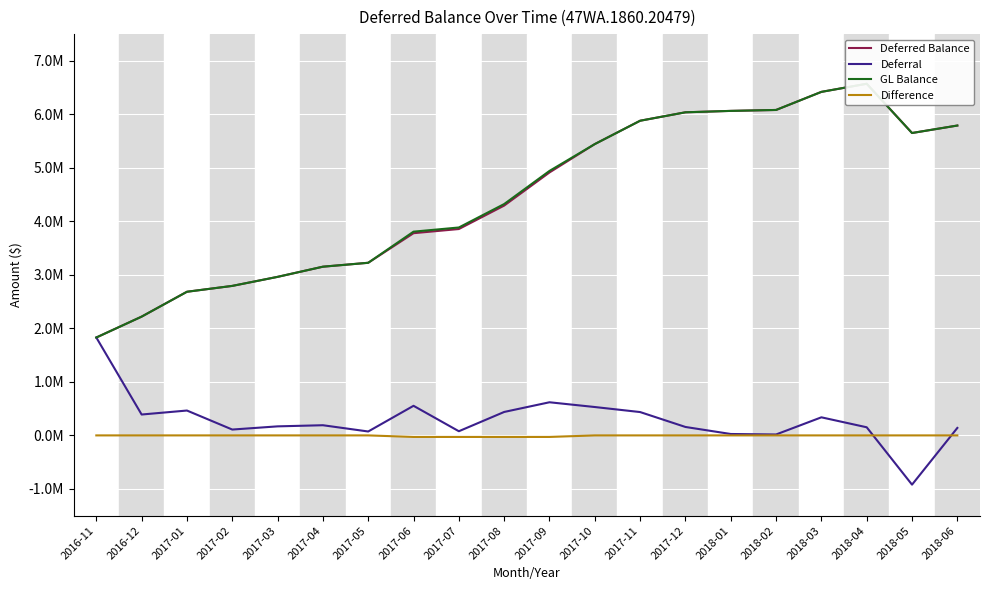

What is the label of the 4th point from the left?

2017-02